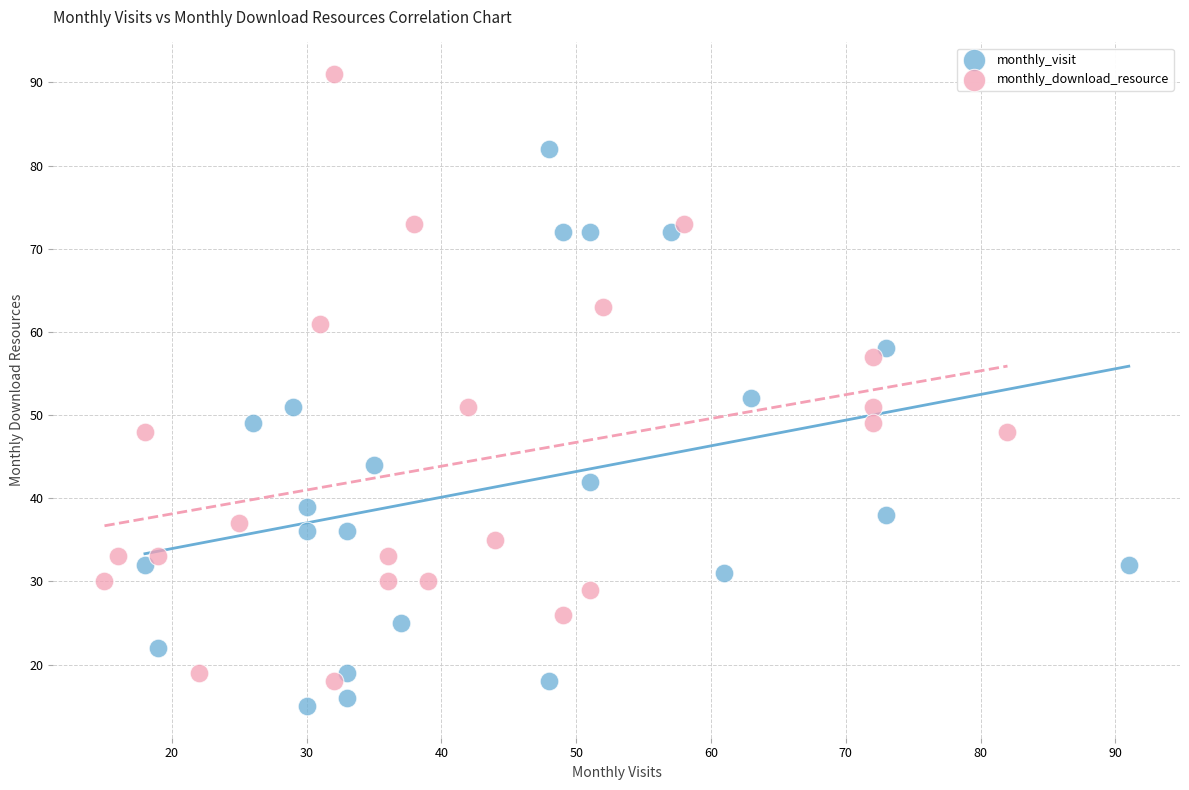

Which series has the largest Y range (max minus min)?

monthly_download_resource